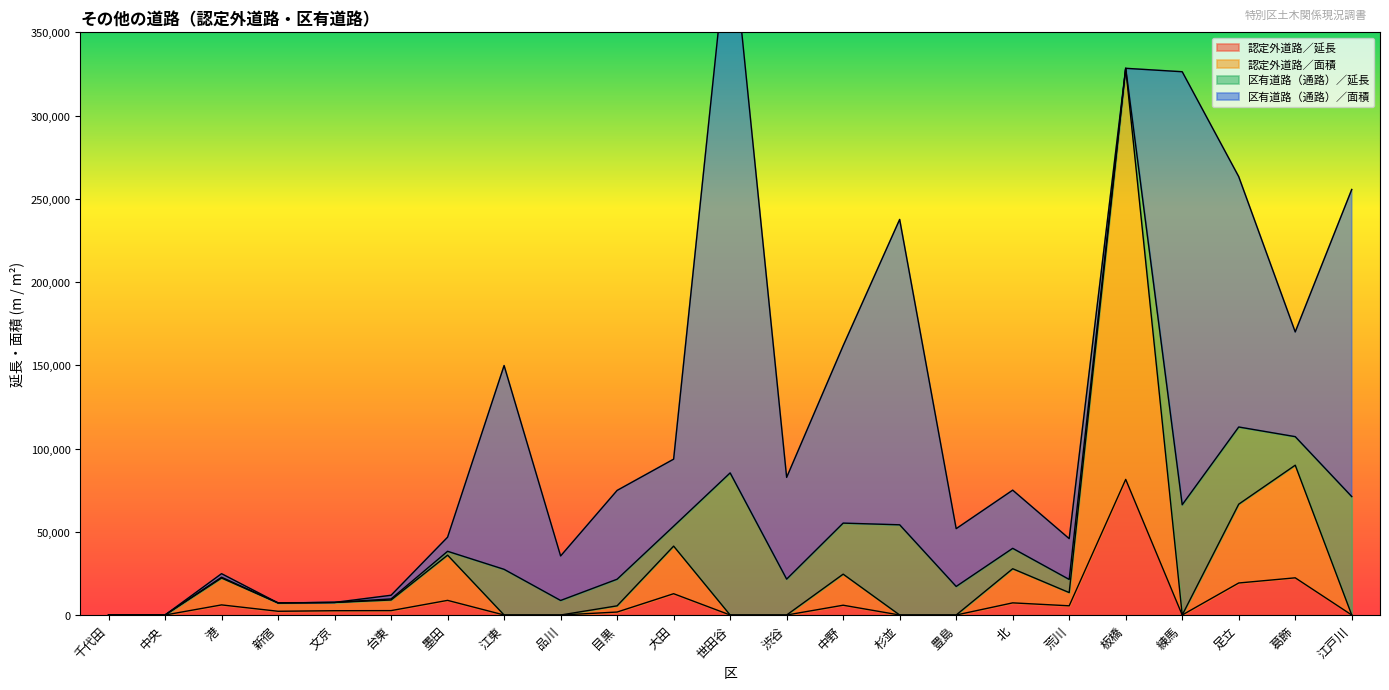

What is the value of the 認定外道路／面積 point at the 7th from the left?

35959